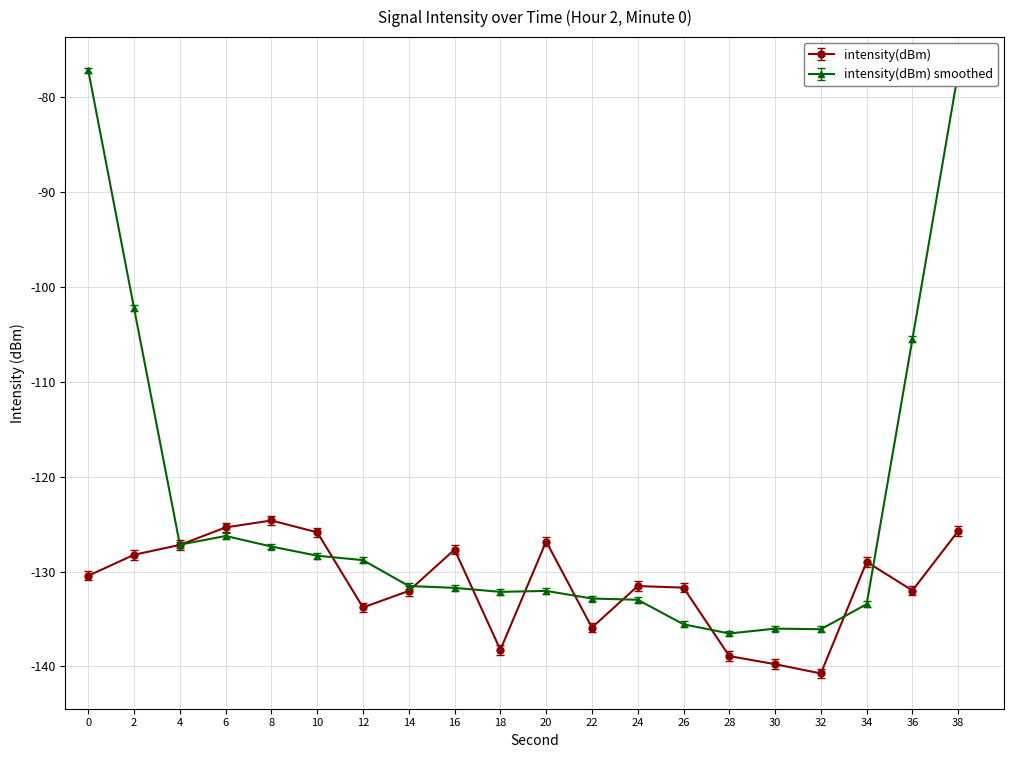

What is the value of the intensity(dBm) smoothed point at the 17th from the left?

-136.1